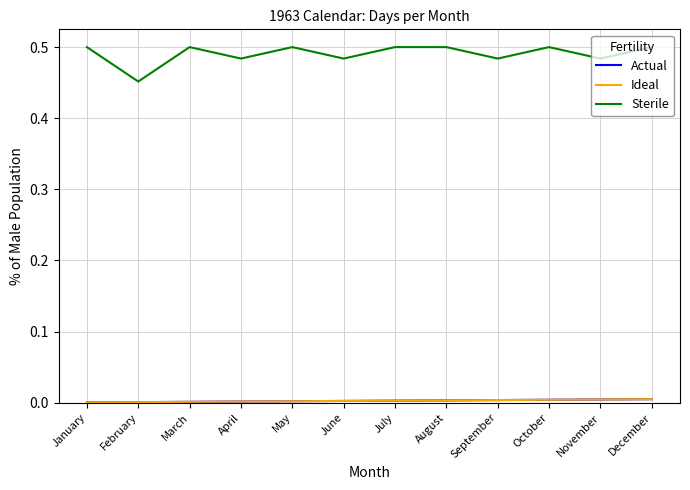

Is this an area chart (filled region under the line)?

No